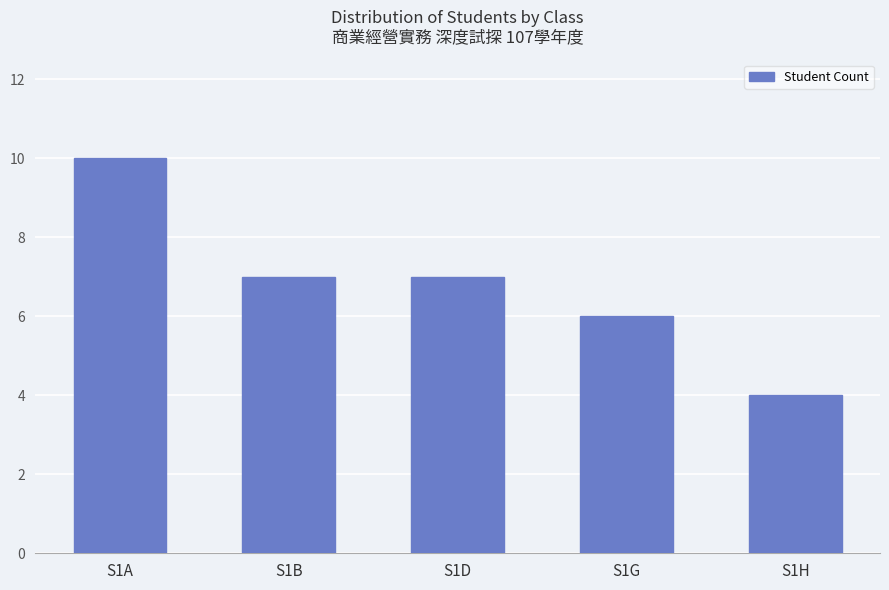

What is the difference between the maximum and minimum values?

6